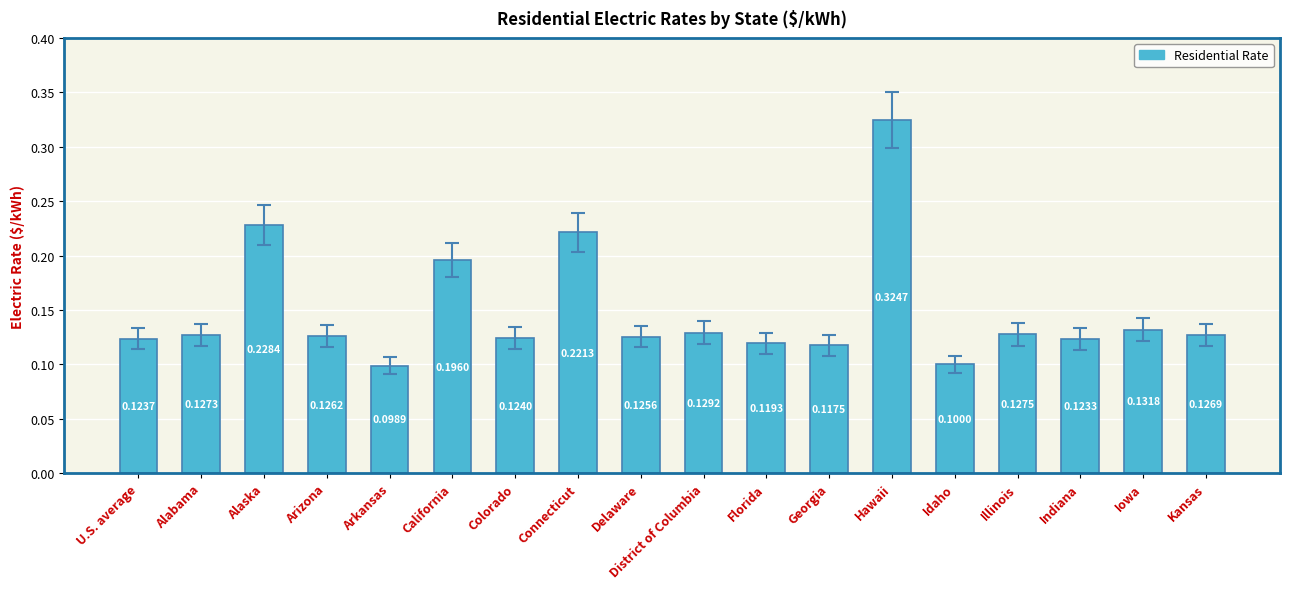

How many distinct data groups are displayed?

1